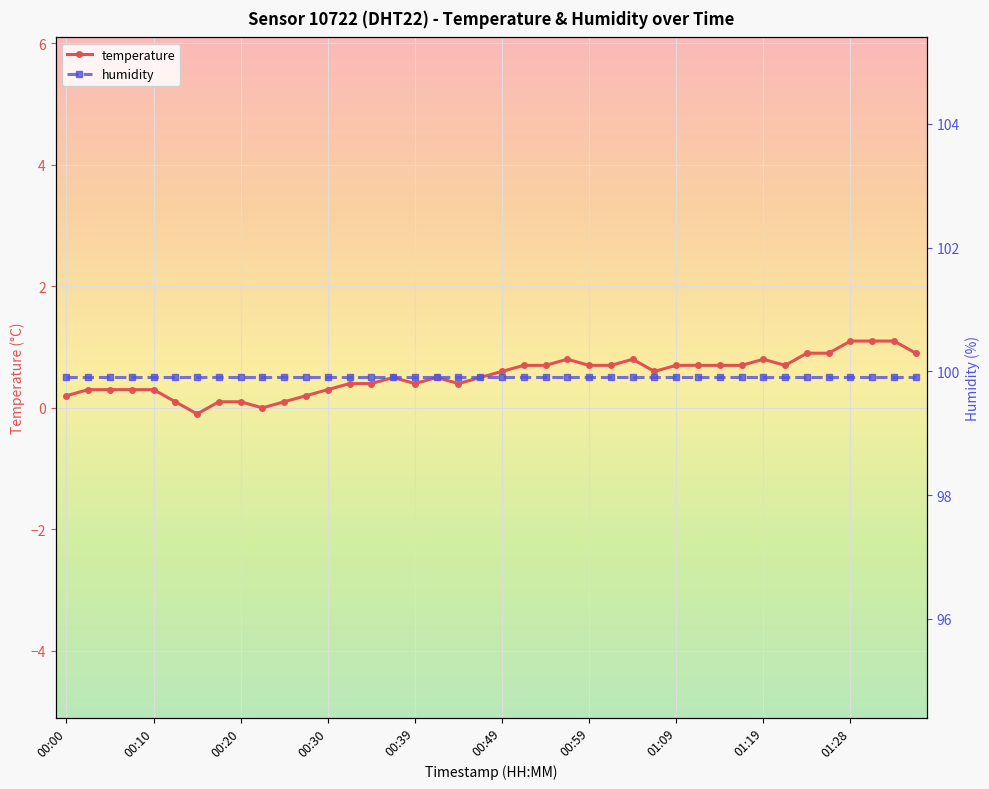

Which series has the largest total across all categories?

humidity